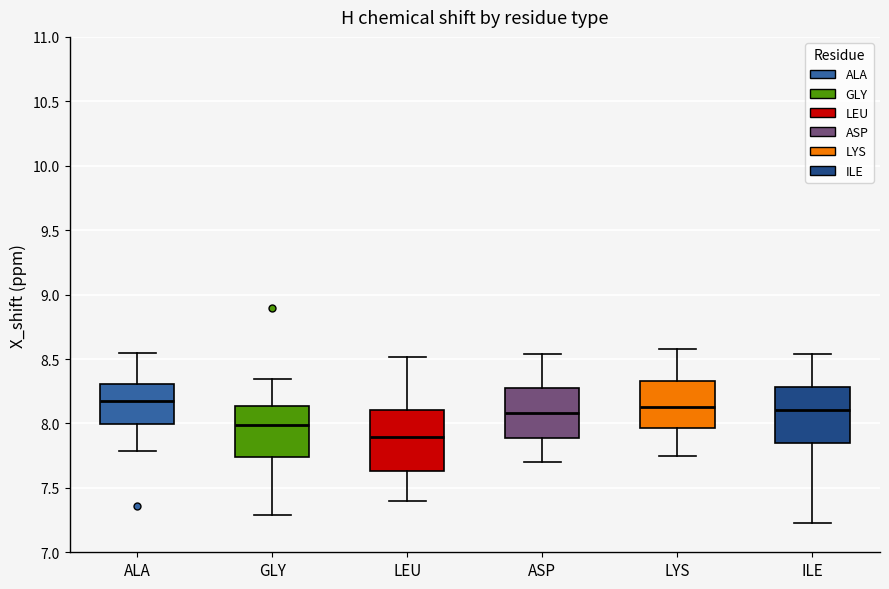

Where is the upper edge of the box for GLY on the y-axis? The values are not printed on the chart, so give them approximately, as read against the axis.

8.15